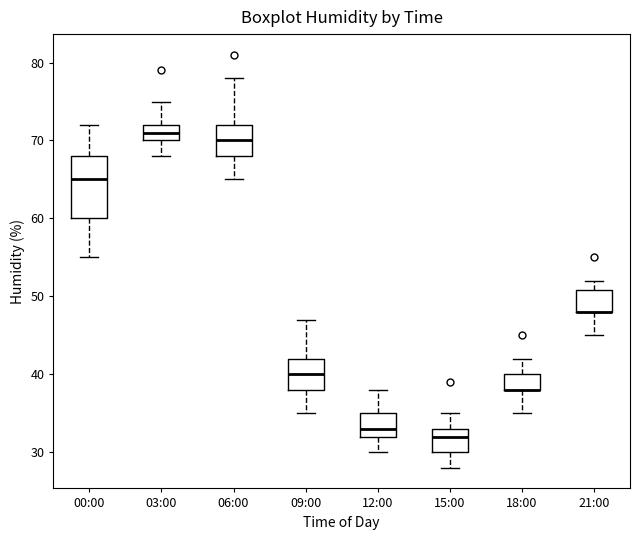

Where does the median line of the box for 12:00 sit on the y-axis? The values are not printed on the chart, so give them approximately, as read against the axis.

33